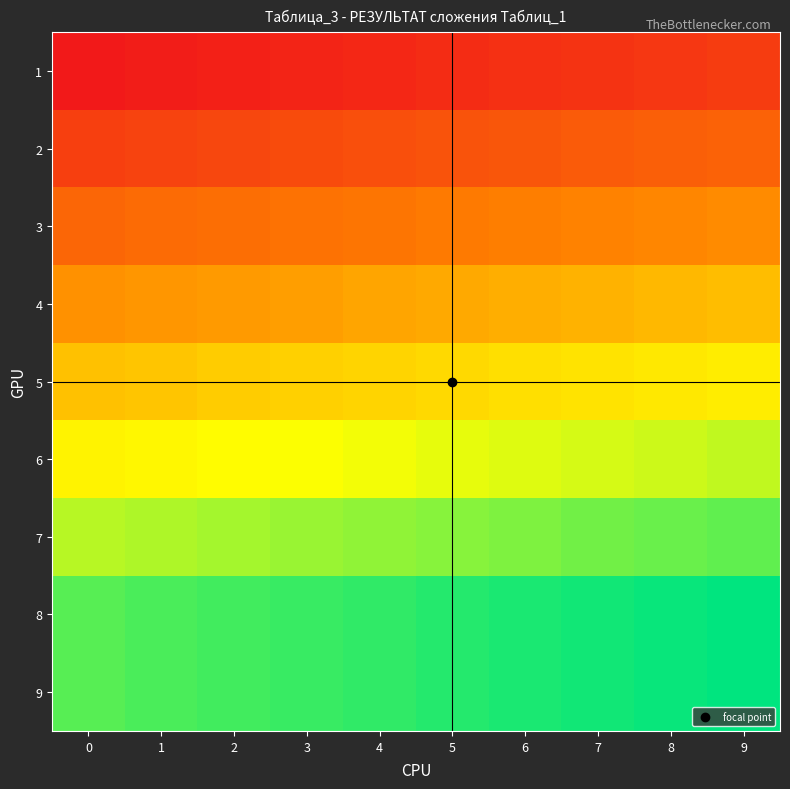

How many data points does each series have?

10